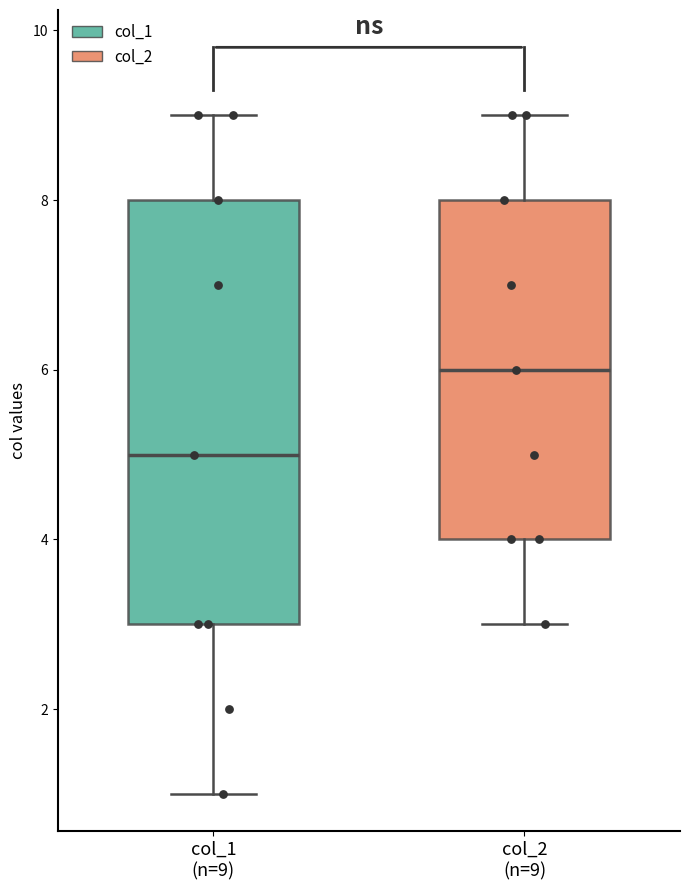

Where is the lower edge of the box for col_2 (n=9) on the y-axis? The values are not printed on the chart, so give them approximately, as read against the axis.

4